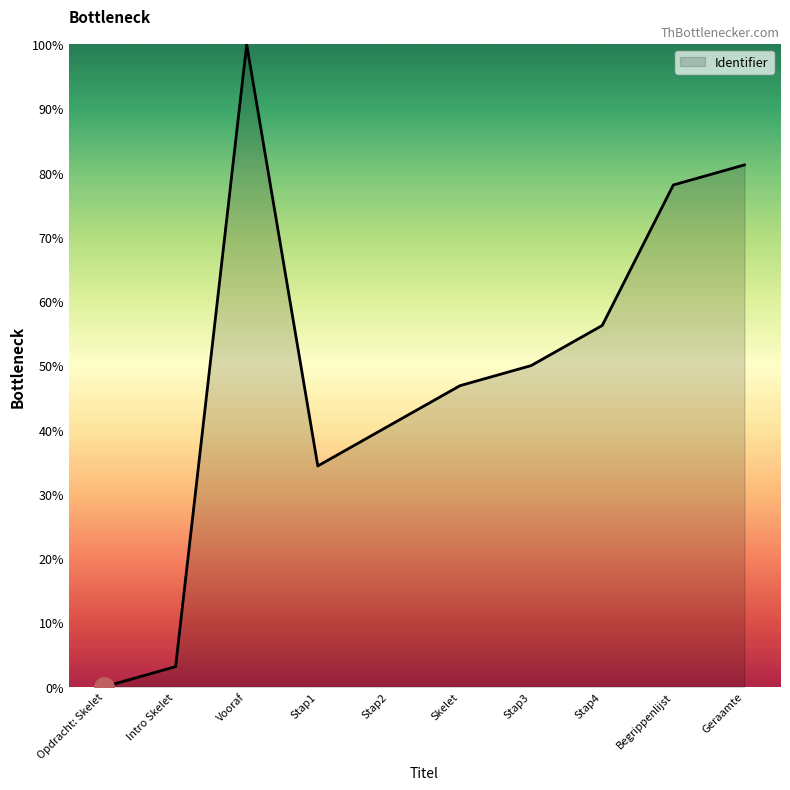

Does the chart display data point markers on the line(s)?

No